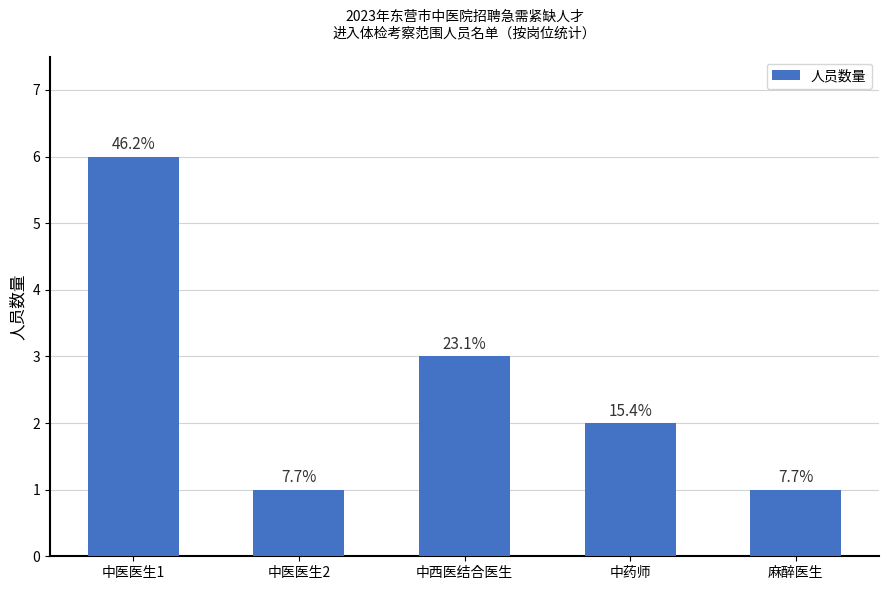

What is the label of the 5th bar from the left?

麻醉医生